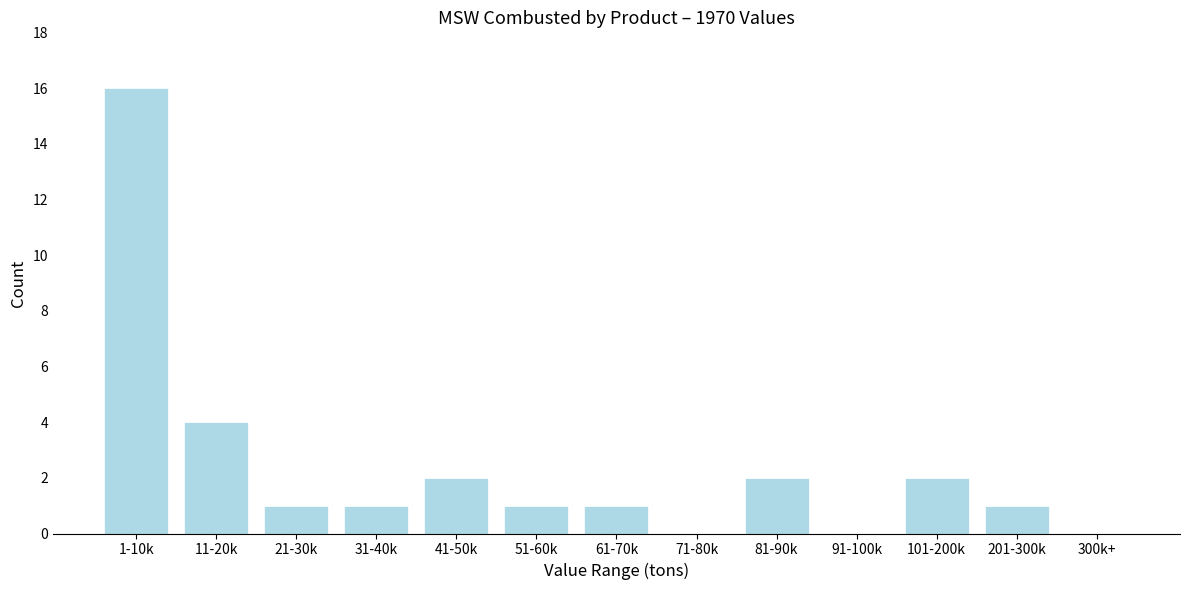

Reading left to right, what are all the values shown in this chart?

1-10k=16	11-20k=4	21-30k=1	31-40k=1	41-50k=2	51-60k=1	61-70k=1	71-80k=0	81-90k=2	91-100k=0	101-200k=2	201-300k=1	300k+=0